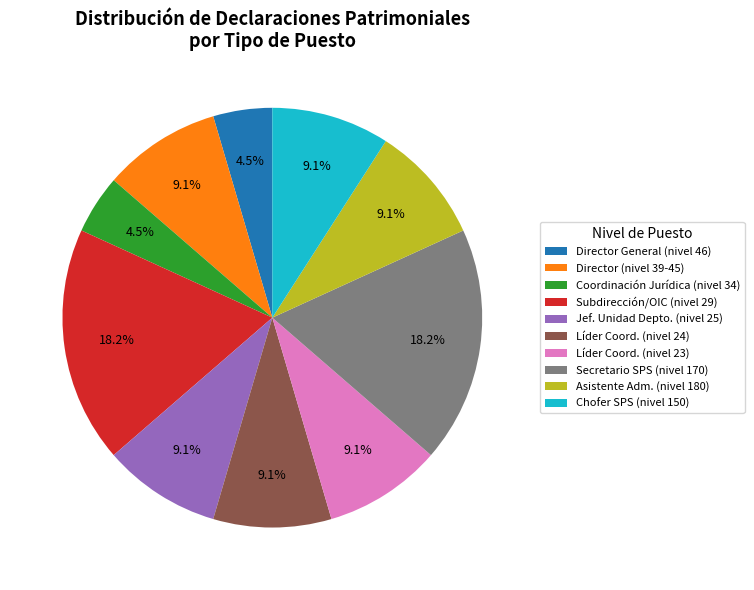

Approximately how many times larger is the value at Director (nivel 39-45) compared to Asistente Adm. (nivel 180)?

1.0